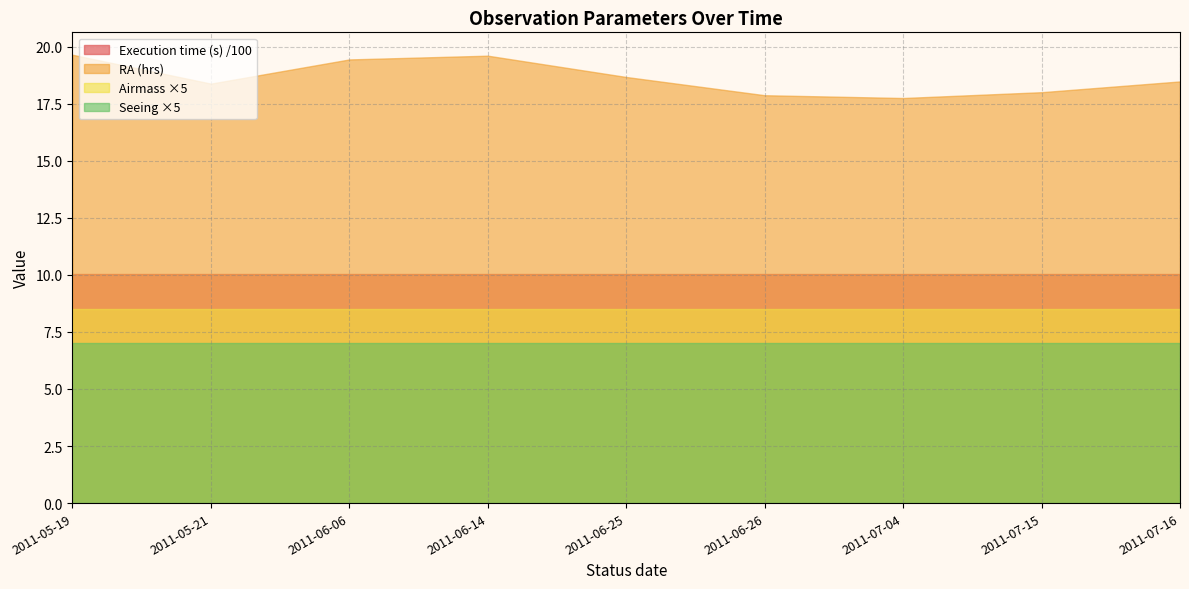

What is the value of the Execution time (s) point at the 7th from the left?

1005.0